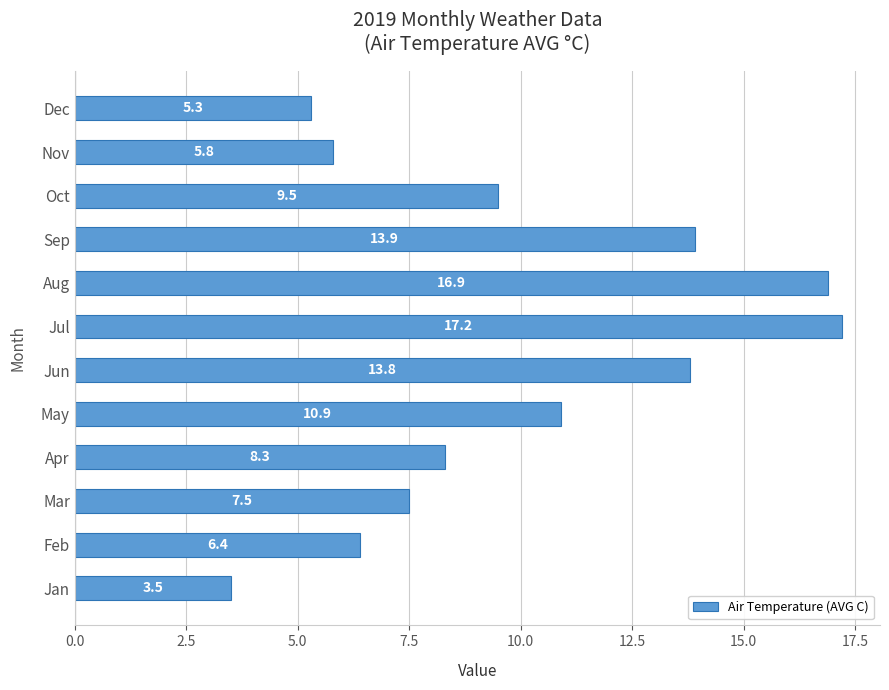

List the labels in order of value, smallest first.

Jan, Dec, Nov, Feb, Mar, Apr, Oct, May, Jun, Sep, Aug, Jul